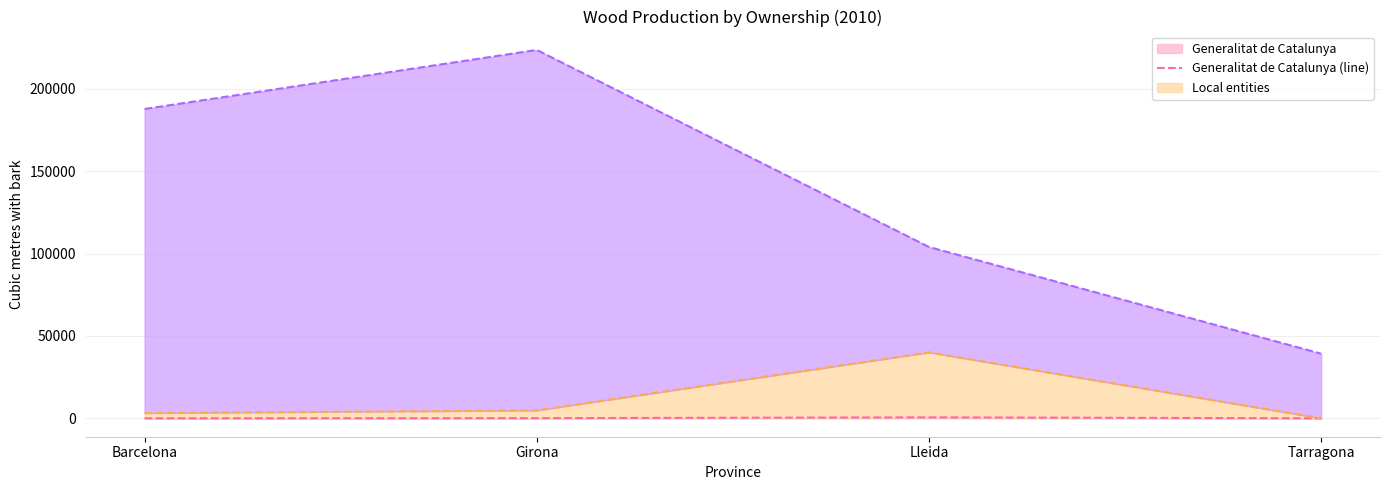

How many distinct data groups are displayed?

3